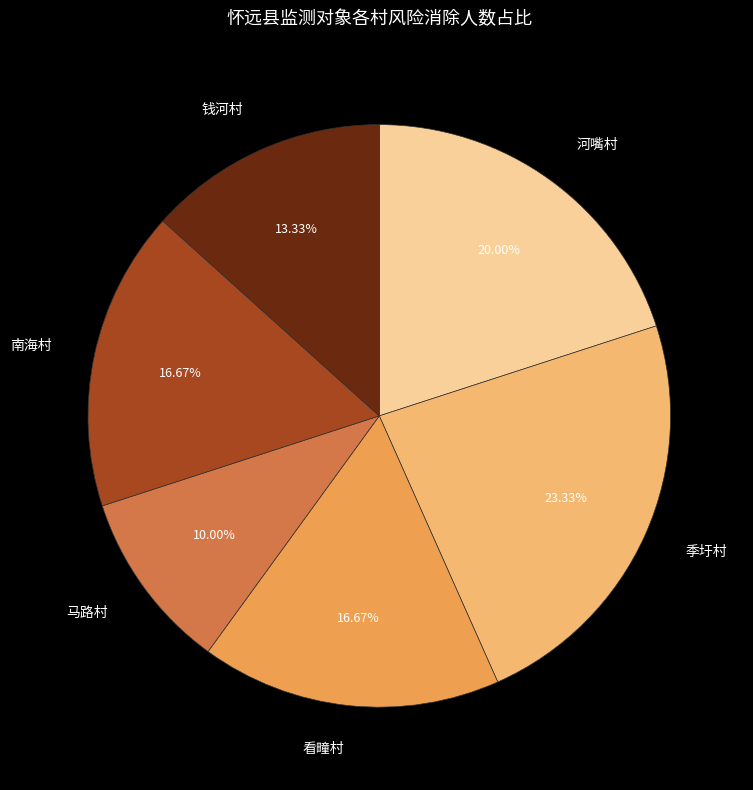

Is it true that 季圩村 is 23% of the pie?

True